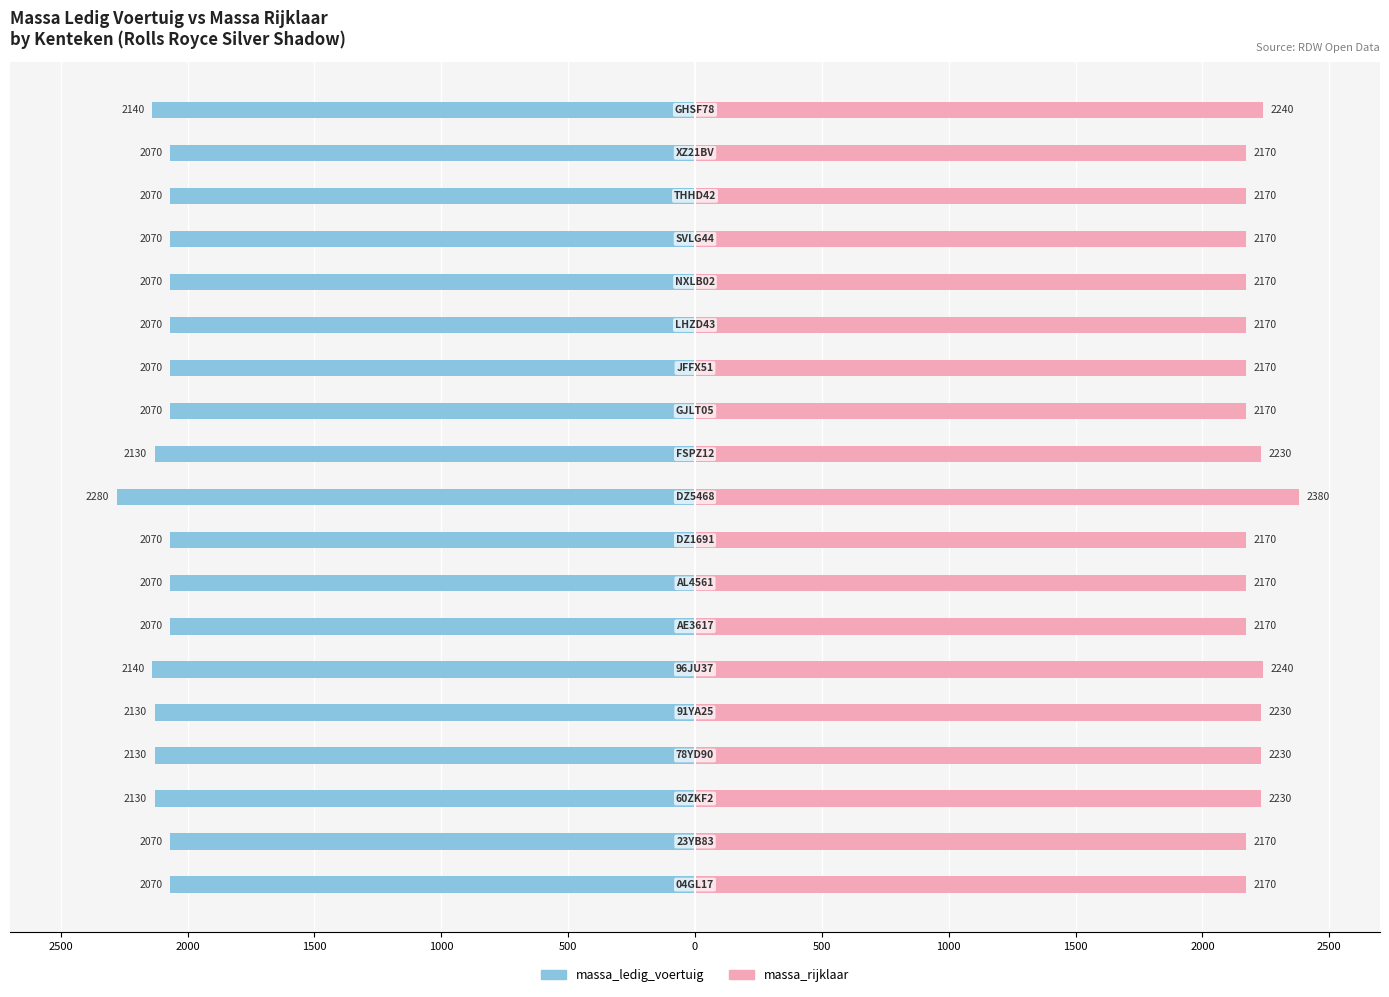

True or false: massa_rijklaar has a value of 459 at 500.

False